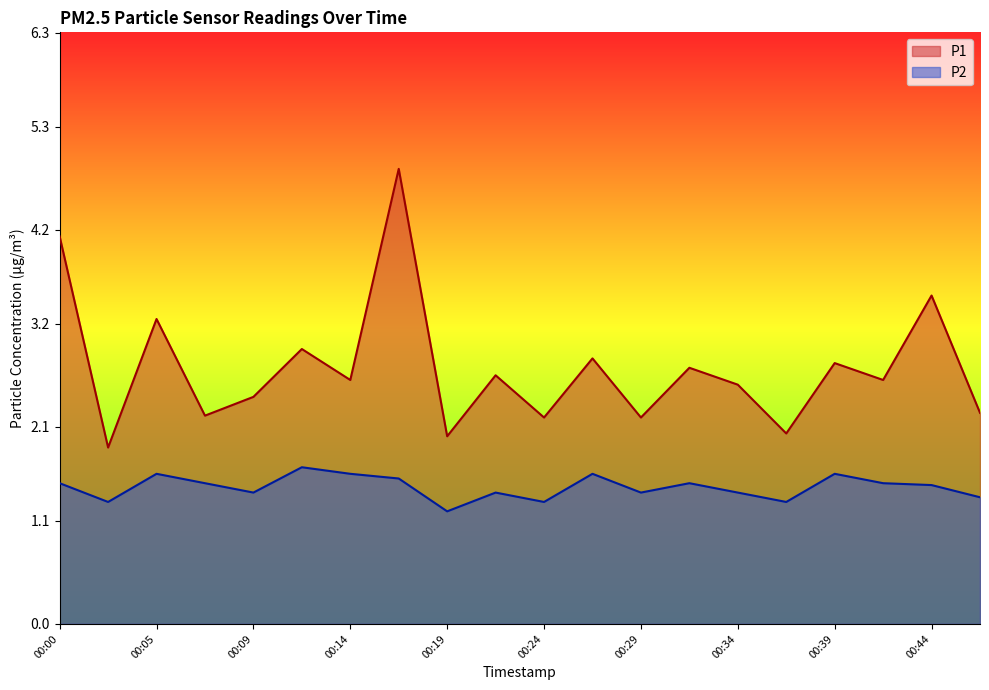

Reading right to left, what are all the values shown in this chart?

P1: 00:46=2.2	00:44=3.5	00:41=2.6	00:39=2.8	00:36=2.0	00:34=2.5	00:31=2.7	00:29=2.2	00:26=2.8	00:24=2.2	00:22=2.6	00:19=2.0	00:17=4.8	00:14=2.6	00:12=2.9	00:09=2.4	00:07=2.2	00:05=3.2	00:02=1.9	00:00=4.1
P2: 00:46=1.4	00:44=1.5	00:41=1.5	00:39=1.6	00:36=1.3	00:34=1.4	00:31=1.5	00:29=1.4	00:26=1.6	00:24=1.3	00:22=1.4	00:19=1.2	00:17=1.6	00:14=1.6	00:12=1.7	00:09=1.4	00:07=1.5	00:05=1.6	00:02=1.3	00:00=1.5